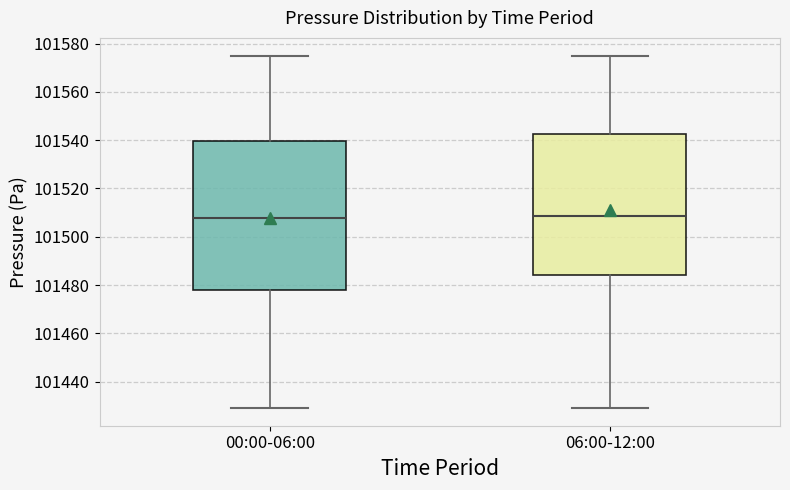

Reading left to right, transcribe this box plot: for each box, give where its median line is, the range the box spans, and where its two whiskers end, as read against the y-axis. The values are not printed on the chart, so give them approximately, as read against the axis.

00:00-06:00: median 101508, box 101478 to 101540, whiskers 101430 to 101576
06:00-12:00: median 101508, box 101484 to 101542, whiskers 101430 to 101576